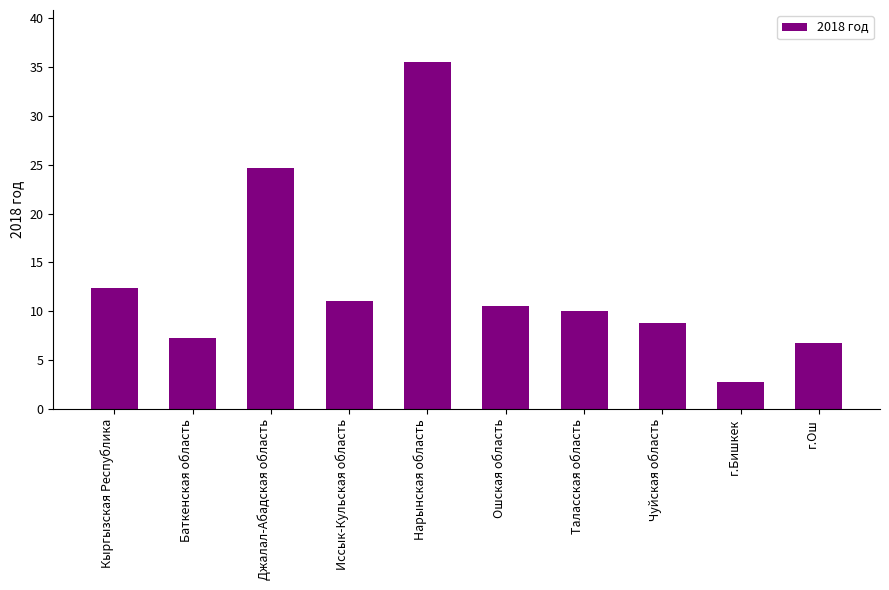

What is the maximum value shown in the chart?

35.5